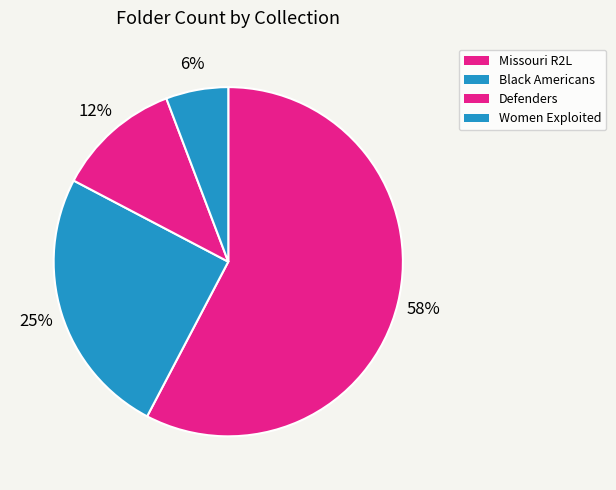

How many segments does this pie chart have?

4